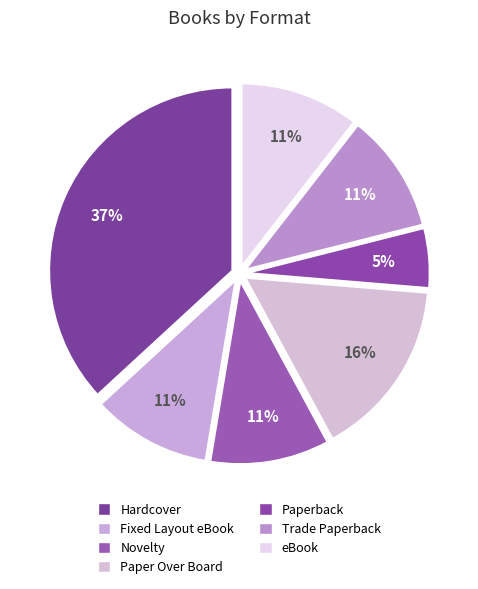

How many segments does this pie chart have?

7